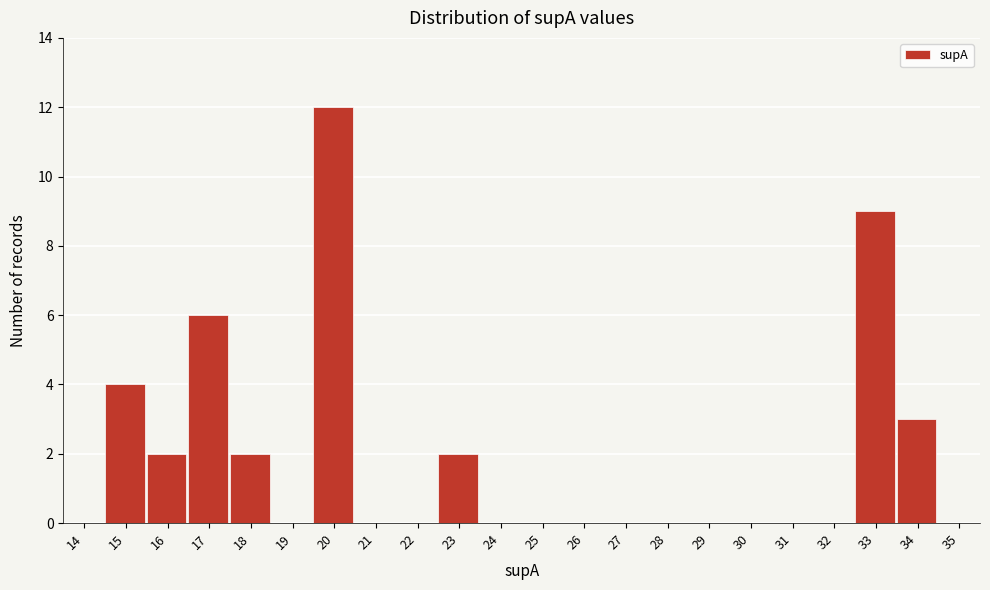

At which category does the chart reach its peak across all series?

20